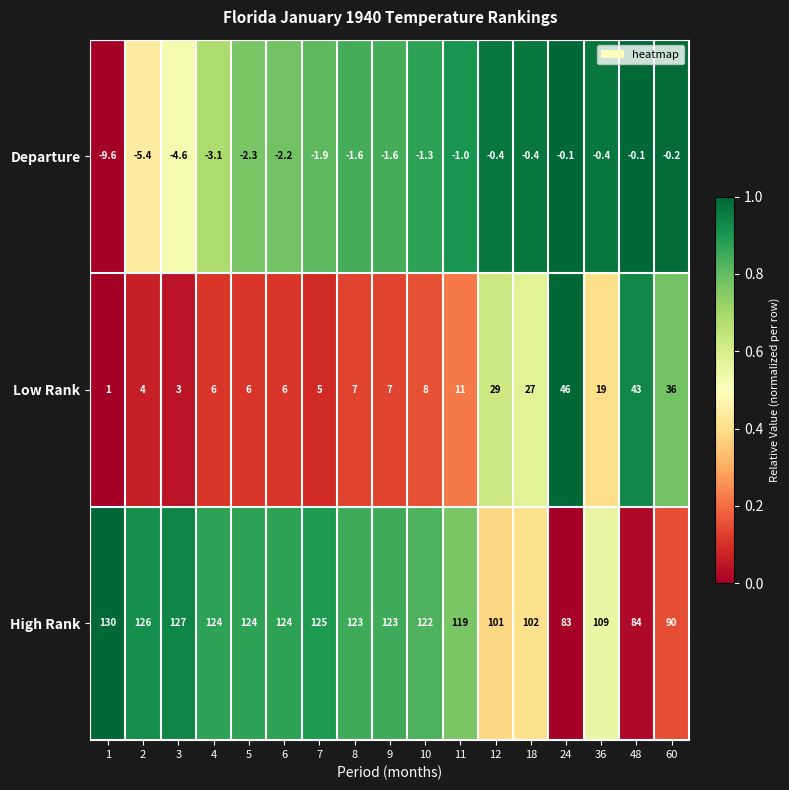

What is the total value across all series at 10?

128.7